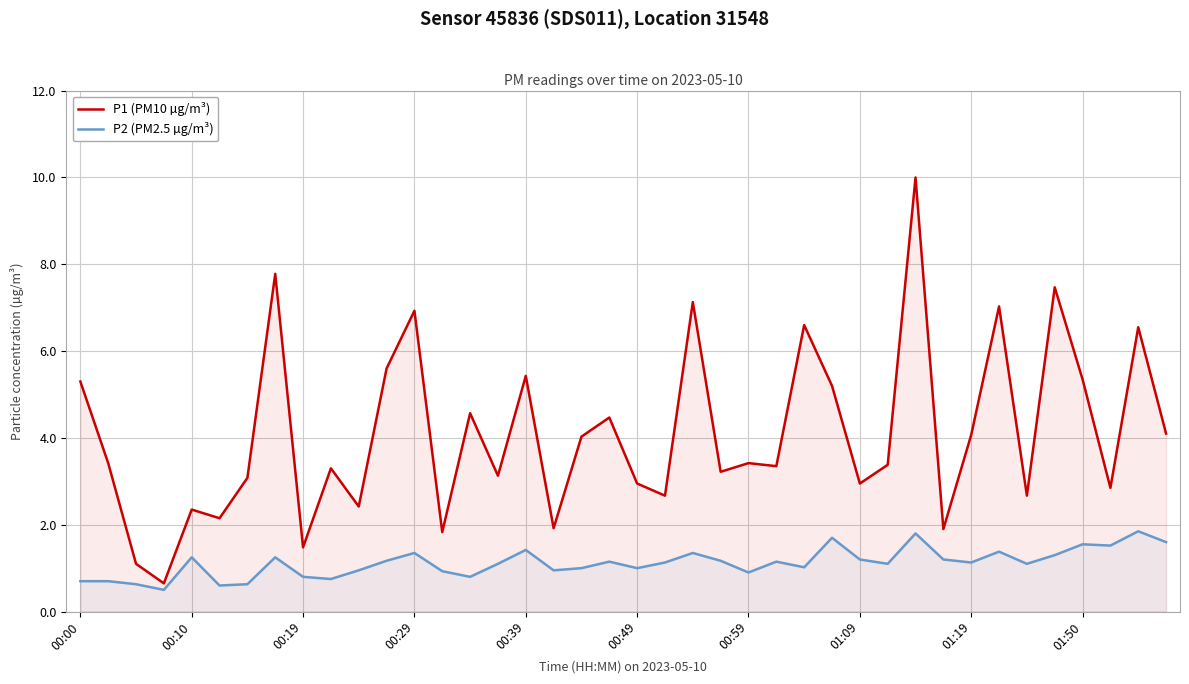

Rank the series by their average value, from highest to lowest.

P1 (PM10 µg/m³), P2 (PM2.5 µg/m³)